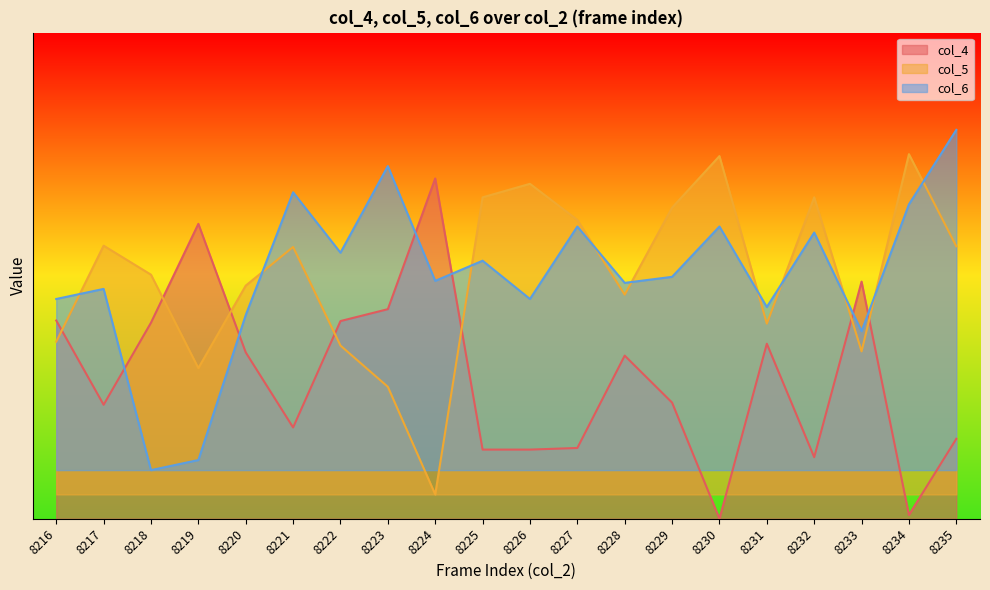

Reading left to right, transcribe all the data shown in this chart.

col_4: 8216=0.4	8217=0.2	8218=0.4	8219=0.6	8220=0.3	8221=0.2	8222=0.4	8223=0.4	8224=0.7	8225=0.1	8226=0.1	8227=0.1	8228=0.3	8229=0.2	8230=0.0	8231=0.4	8232=0.1	8233=0.5	8234=0.0	8235=0.2
col_5: 8216=0.4	8217=0.6	8218=0.5	8219=0.3	8220=0.5	8221=0.6	8222=0.4	8223=0.3	8224=0.1	8225=0.7	8226=0.7	8227=0.6	8228=0.5	8229=0.6	8230=0.7	8231=0.4	8232=0.7	8233=0.3	8234=0.8	8235=0.6
col_6: 8216=0.5	8217=0.5	8218=0.1	8219=0.1	8220=0.4	8221=0.7	8222=0.5	8223=0.7	8224=0.5	8225=0.5	8226=0.5	8227=0.6	8228=0.5	8229=0.5	8230=0.6	8231=0.4	8232=0.6	8233=0.4	8234=0.6	8235=0.8